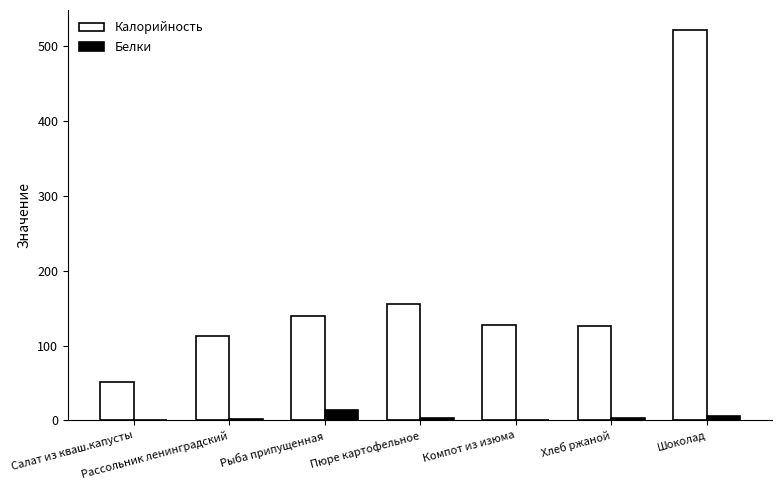

Does the chart contain stacked bars?

No